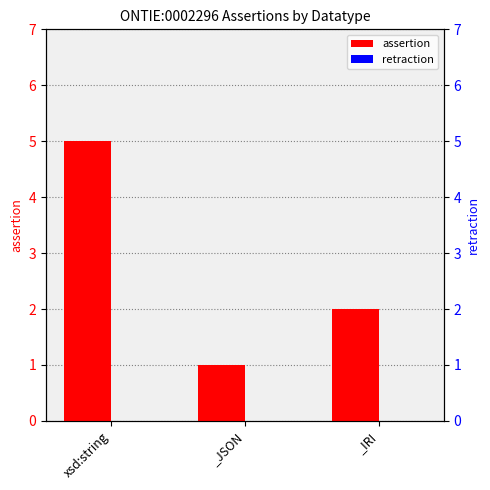

Is the value of assertion at _IRI greater than the value of retraction at _IRI?

Yes